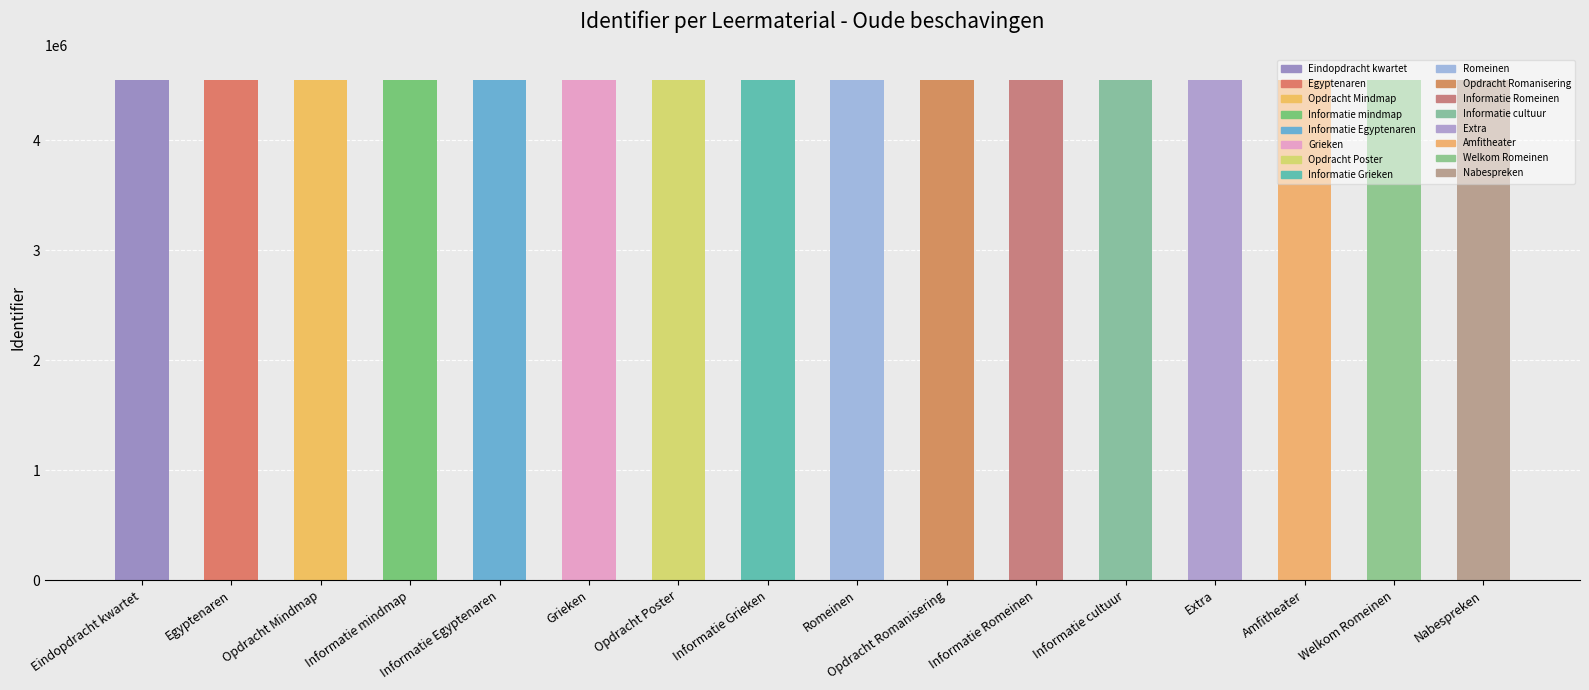

What is the greatest value displayed?

4543229